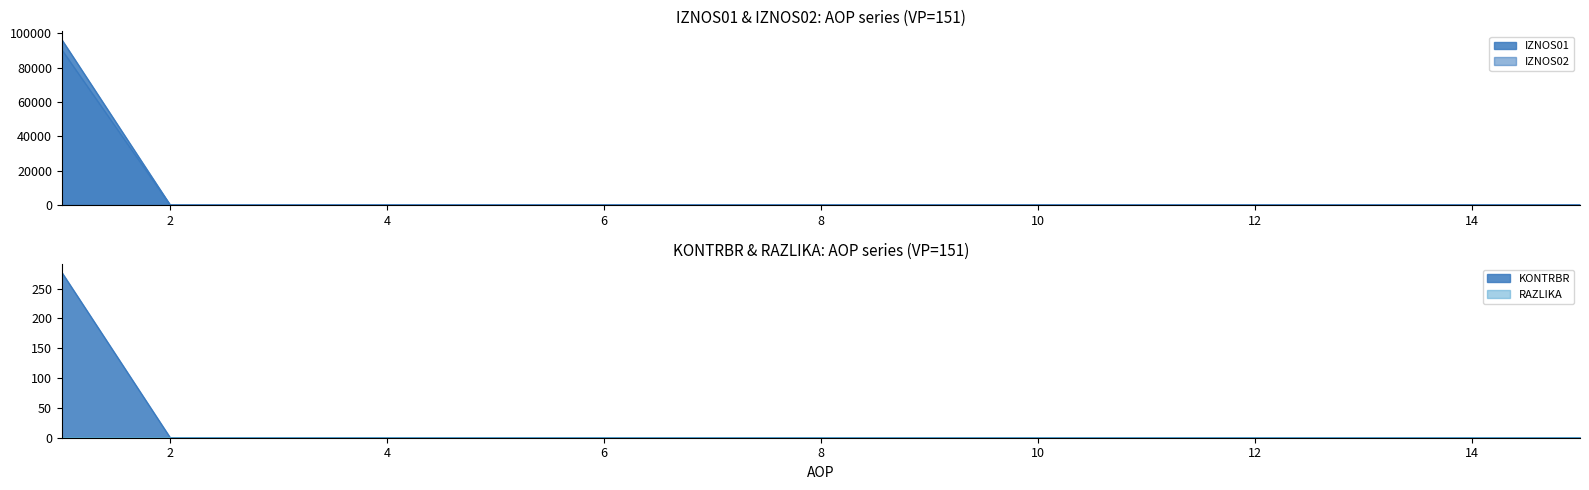

At how many categories does at least one series exceed 1262?

1